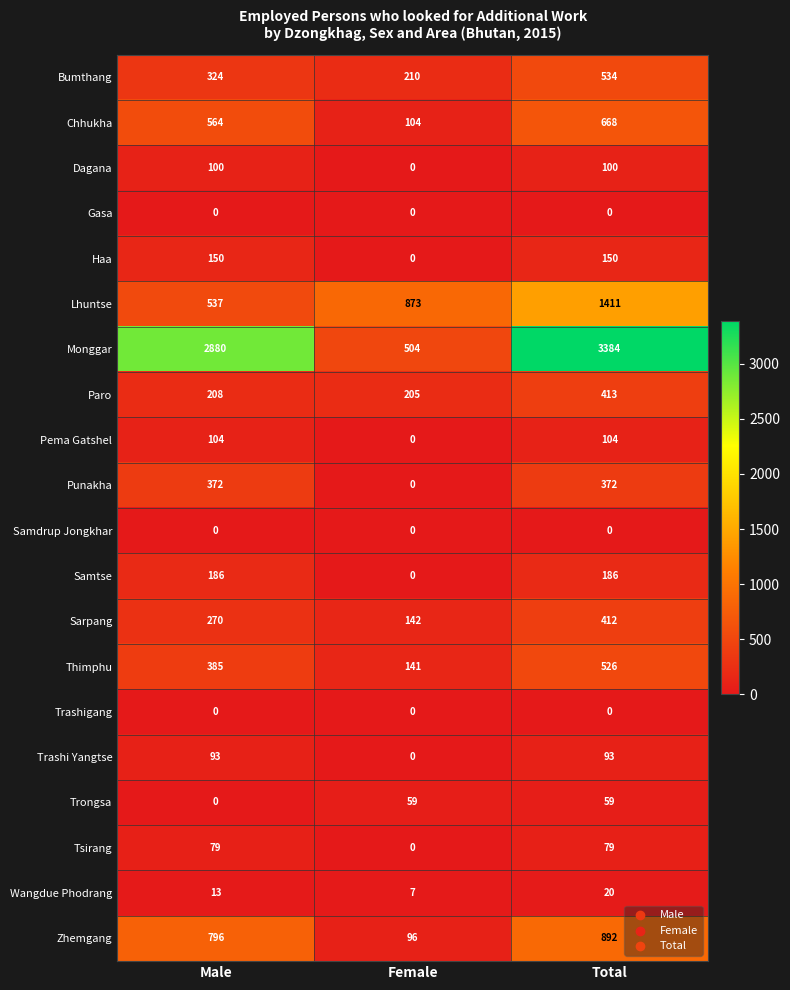

Which category has the lowest value in the Punakha series?

Female